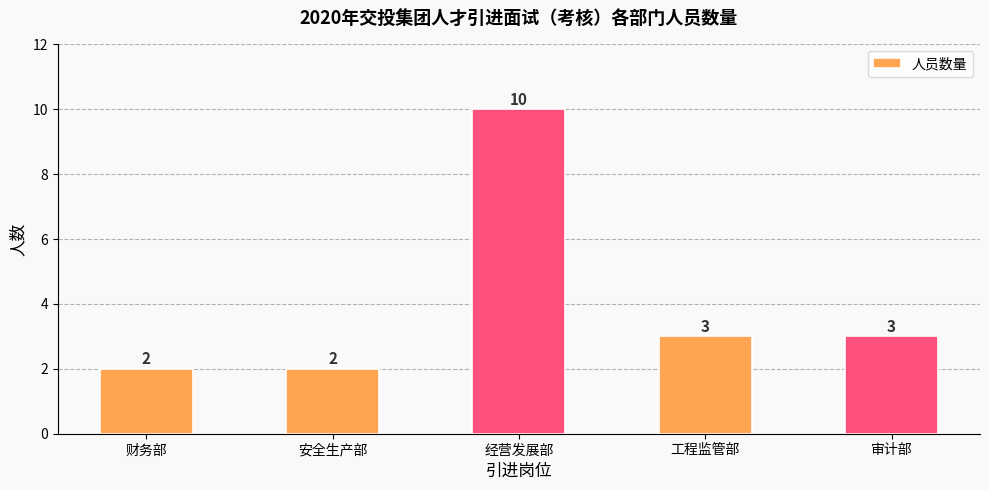

What is the label of the 2nd bar from the left?

安全生产部